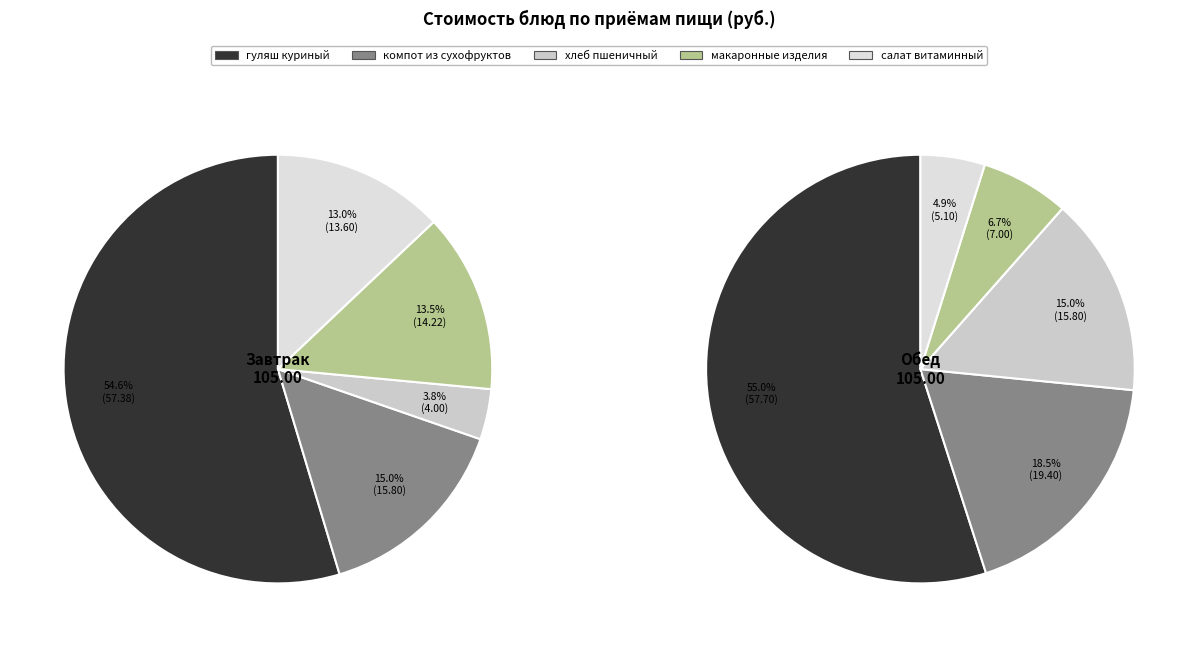

True or false: хлеб пшеничный (обед) accounts for 1% of the total.

False